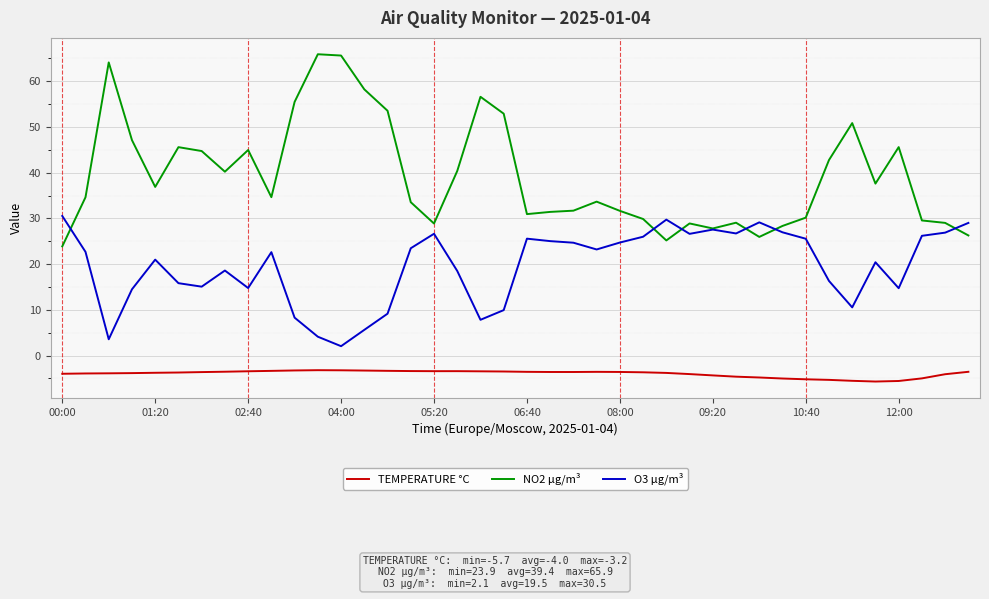

List the series in order of their overall mean, highest first.

NO2 µg/m³, O3 µg/m³, TEMPERATURE °C